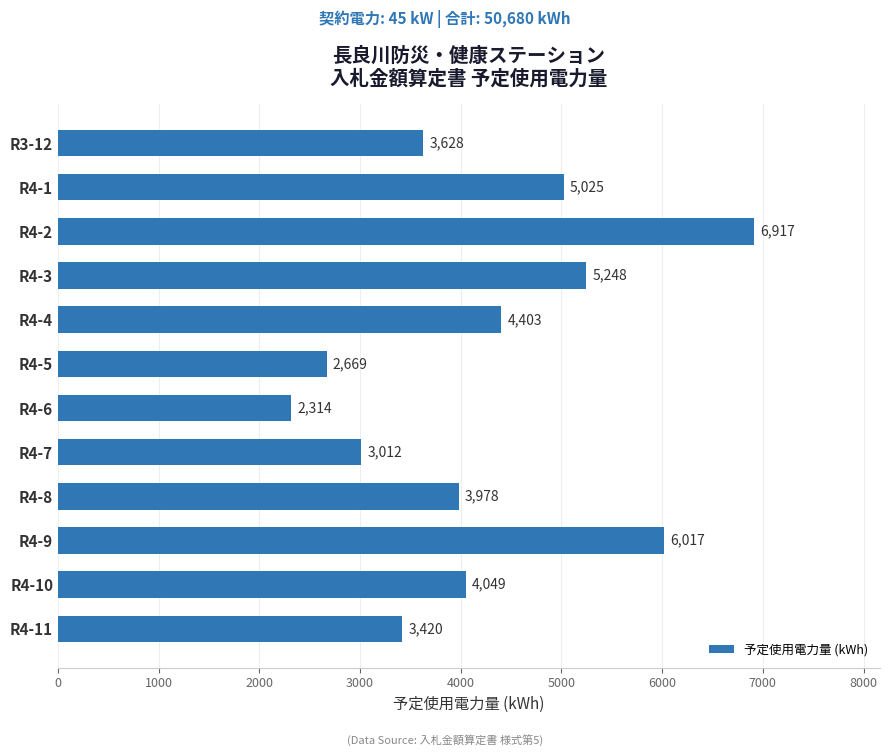

Is it true that the value at R4-3 is 2969?

False